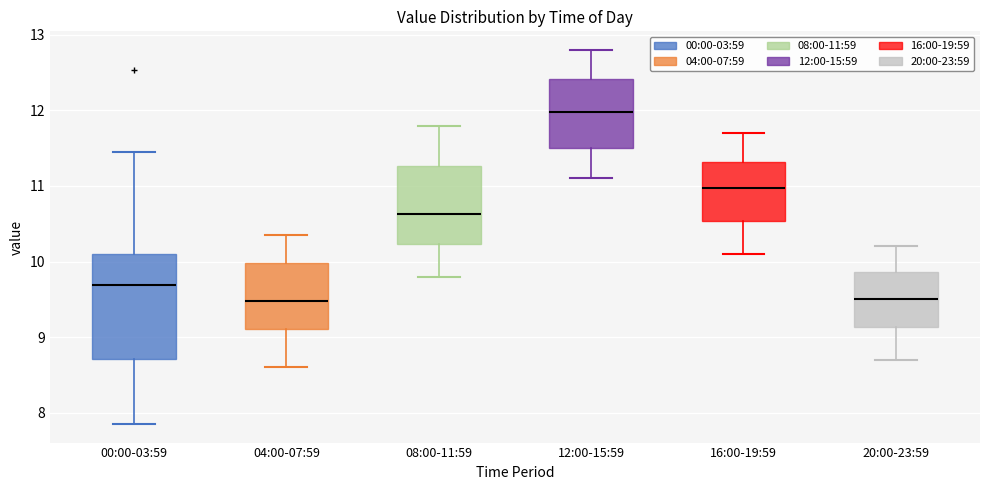

Which box is the tallest, from its lower edge to its upper edge?

00:00-03:59